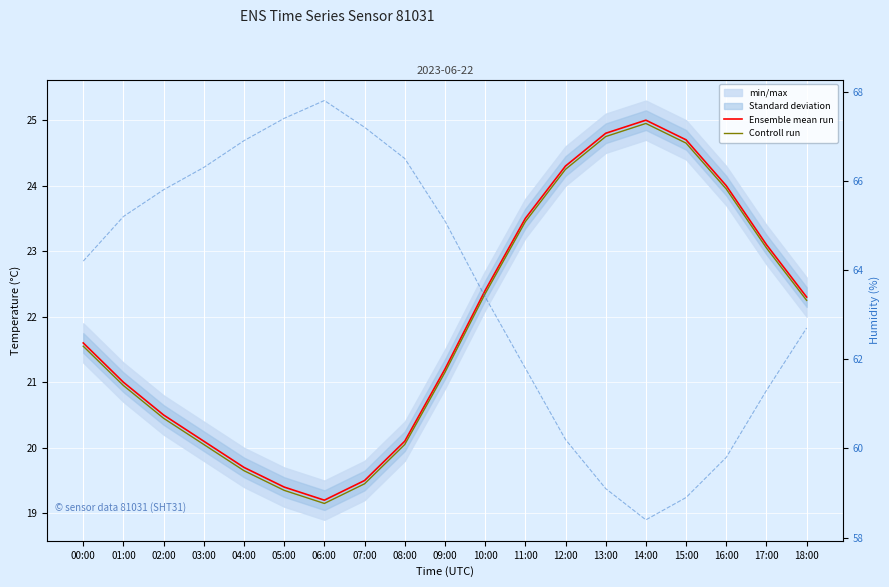

What is the maximum value for humidity?

67.8